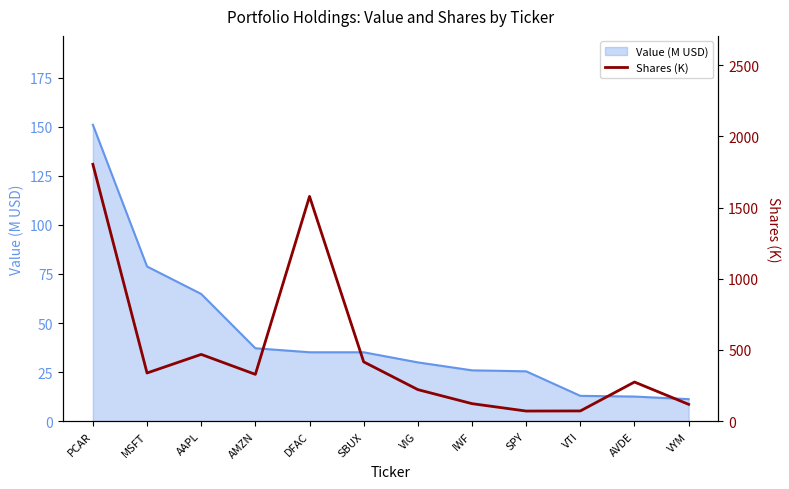

Where is the first local maximum?

AAPL